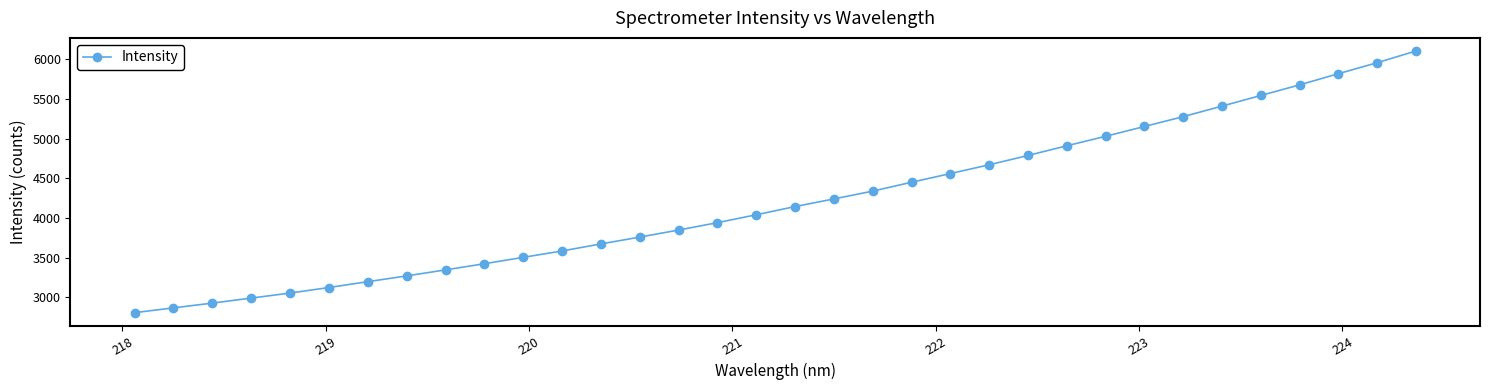

How many lines are shown in the chart?

1